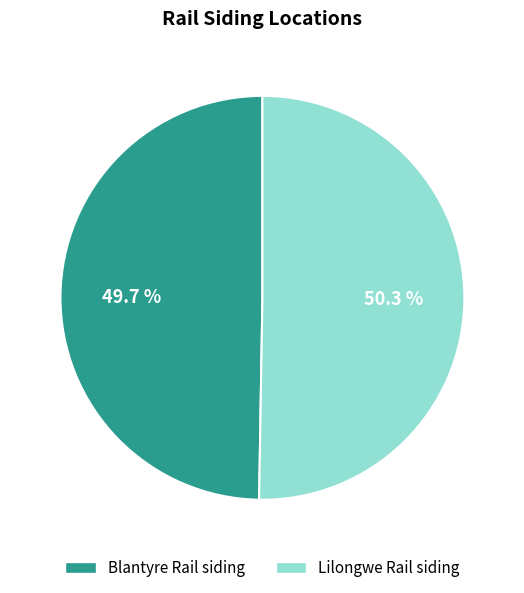

Count the number of slices in the pie.

2